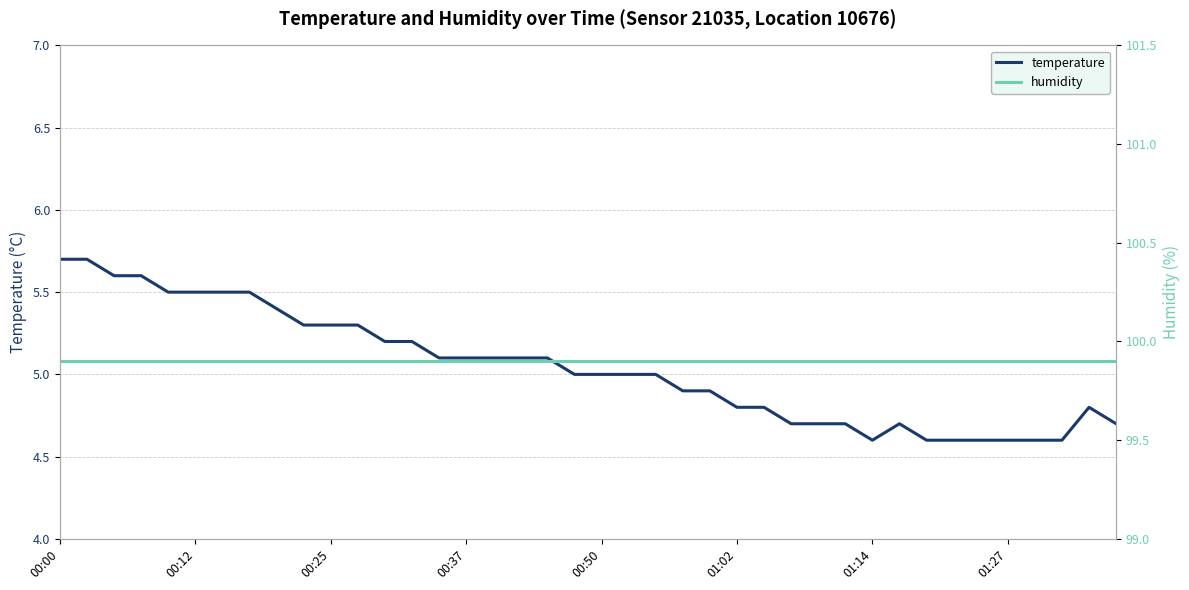

The temperature series shows 5.5 at 00:12. True or false?

True